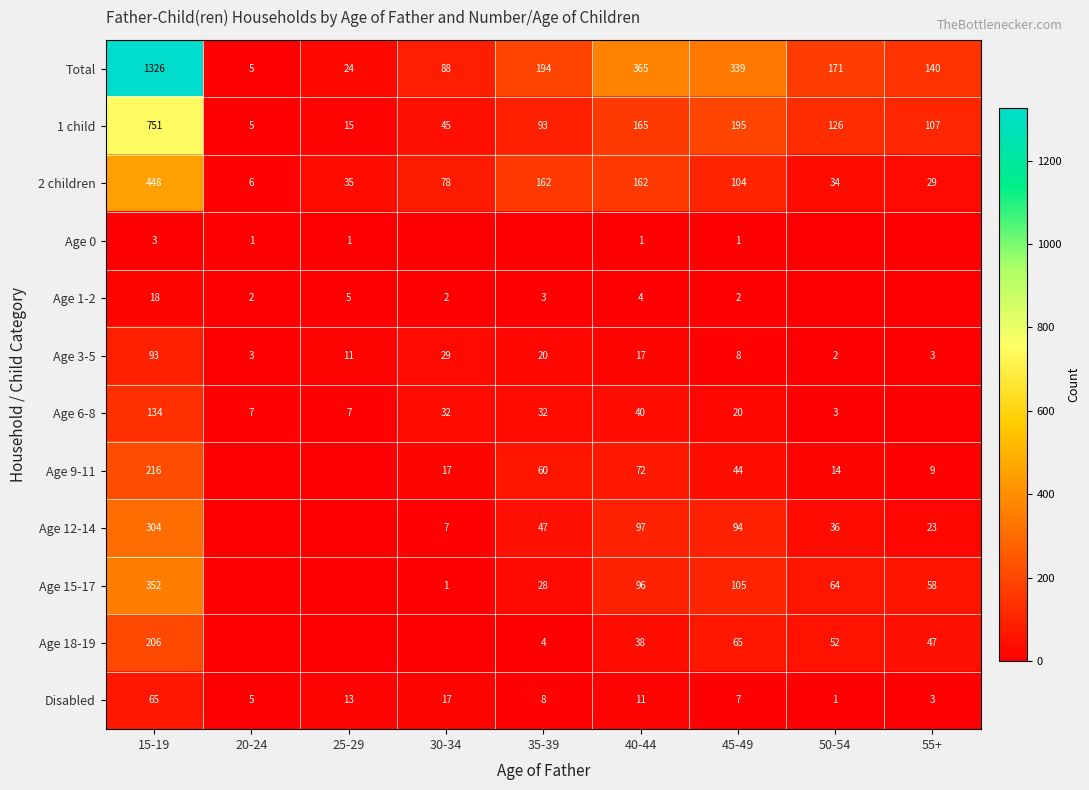

True or false: 2 children has a value of 29 at 55+.

True